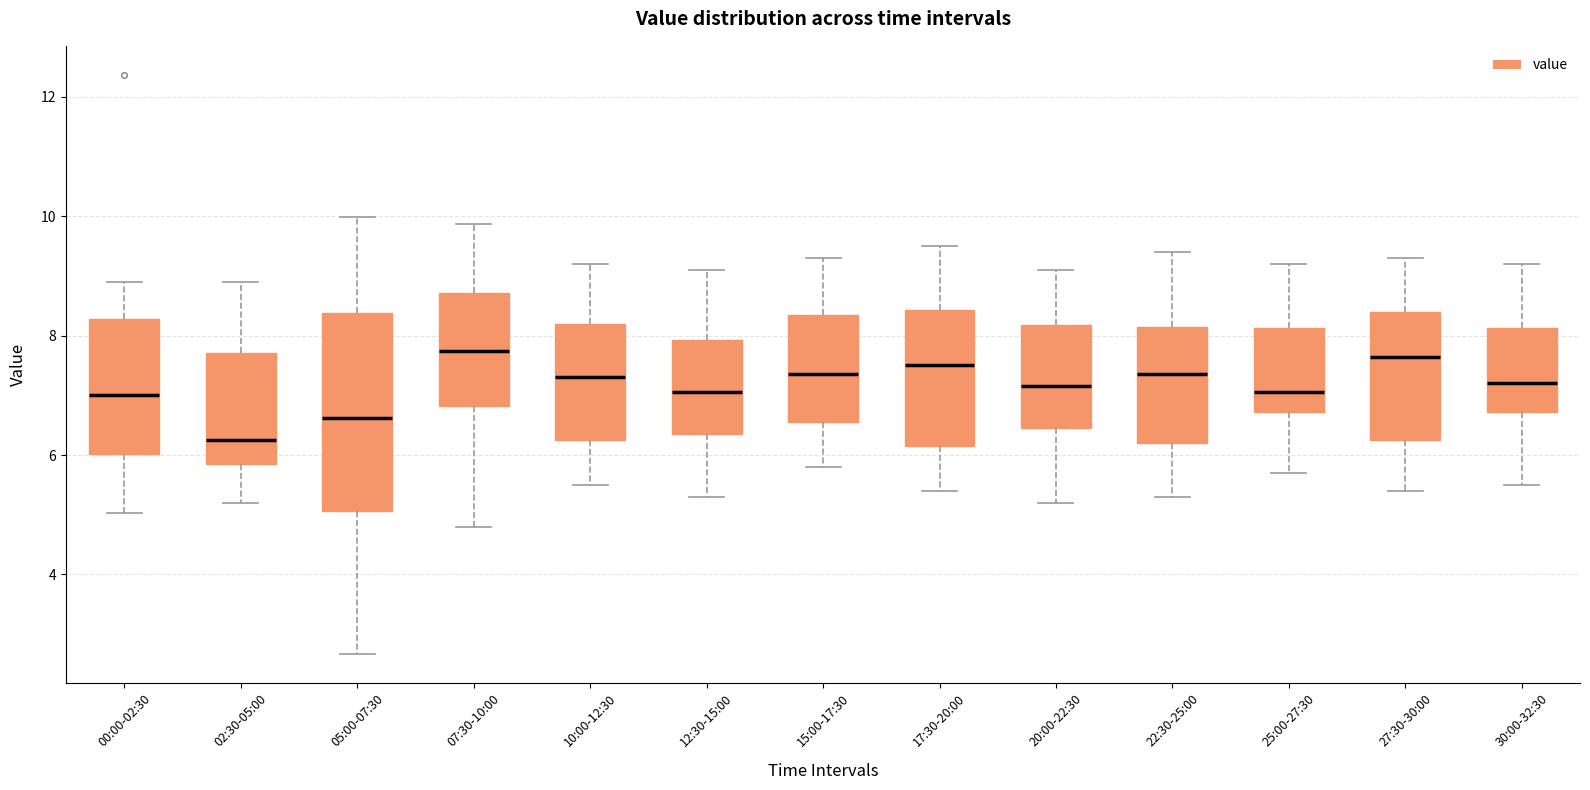

Comparing the boxes themselves (not the whiskers), which one is the tallest?

05:00-07:30